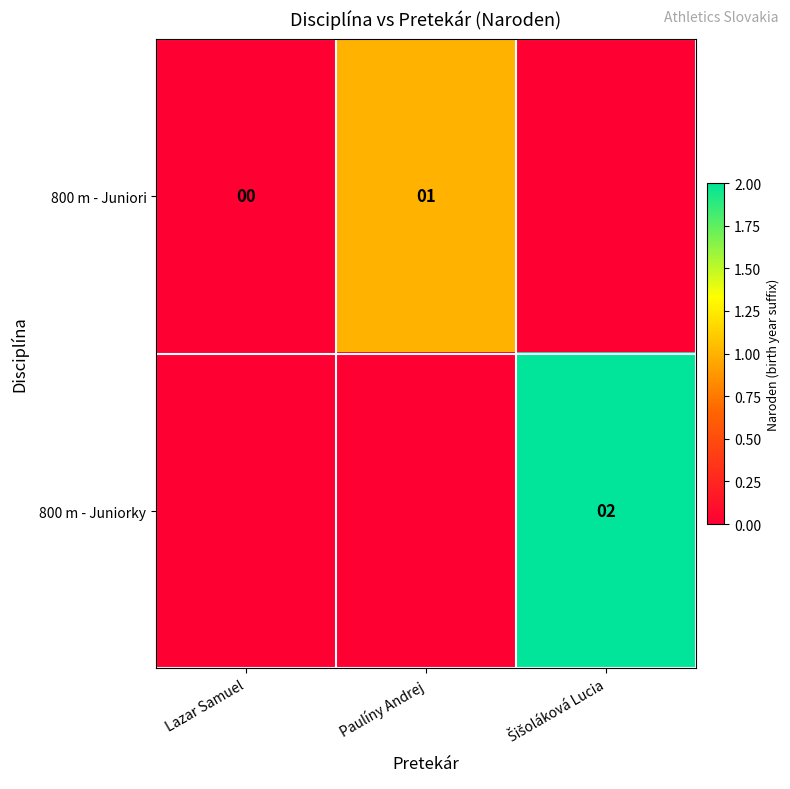

The 800 m - Juniori series shows 1 at Paulíny Andrej. True or false?

True